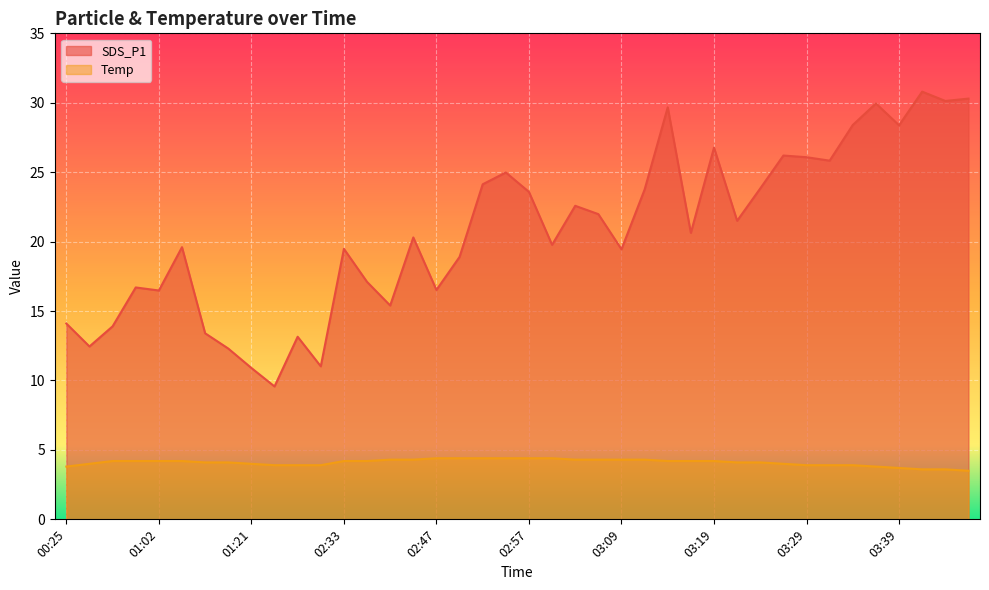

What is the smallest value displayed?

3.5